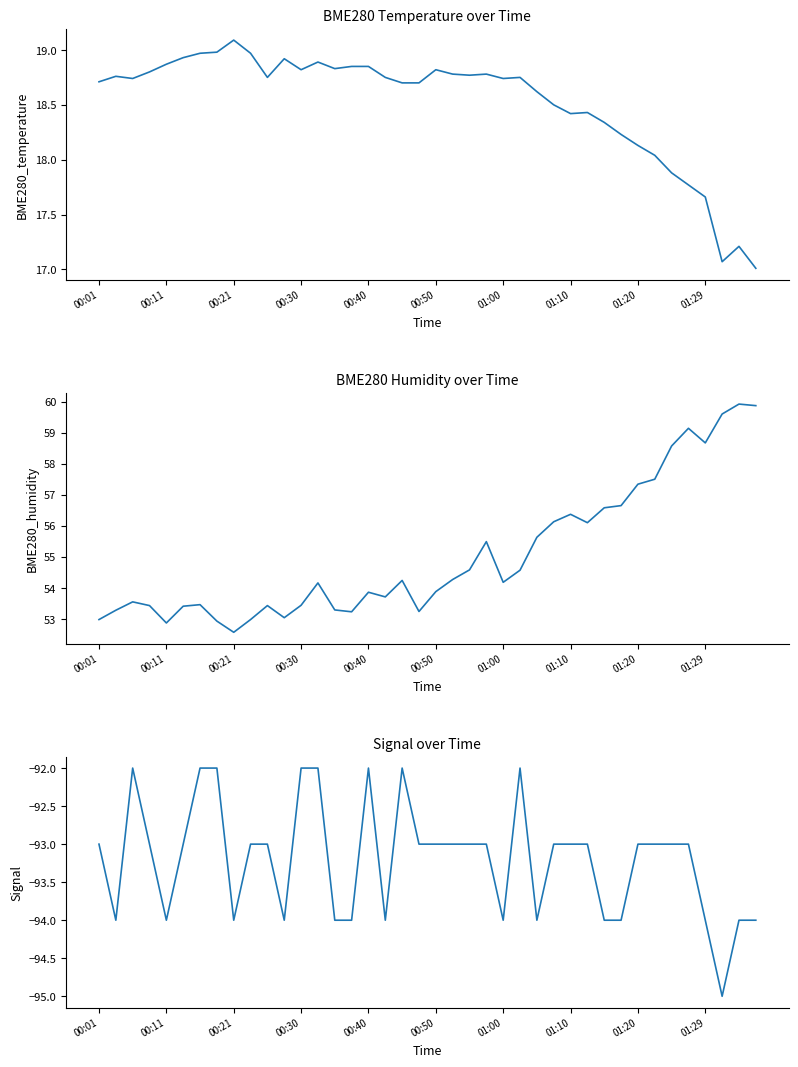

Read the Signal value at 23.

-93.0